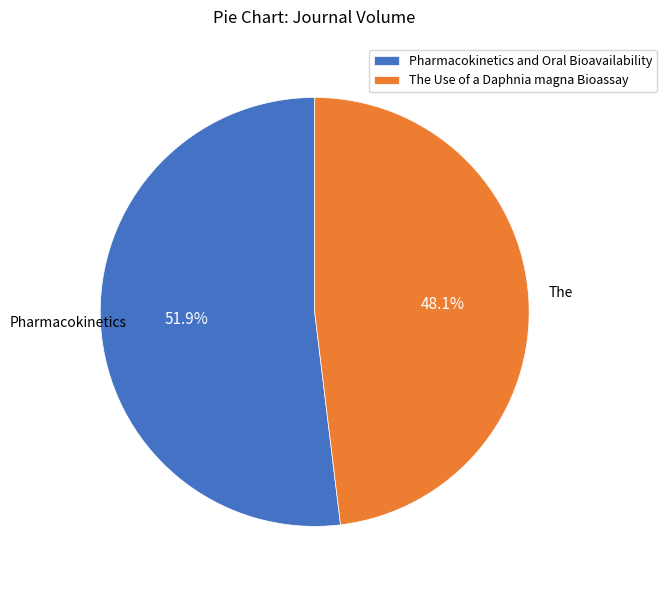

How many slices are in this pie chart?

2